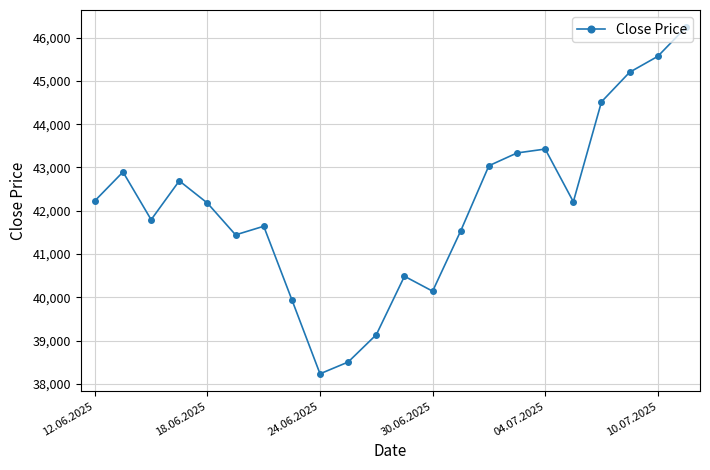

What is the difference between the second highest and minimum values?

7328